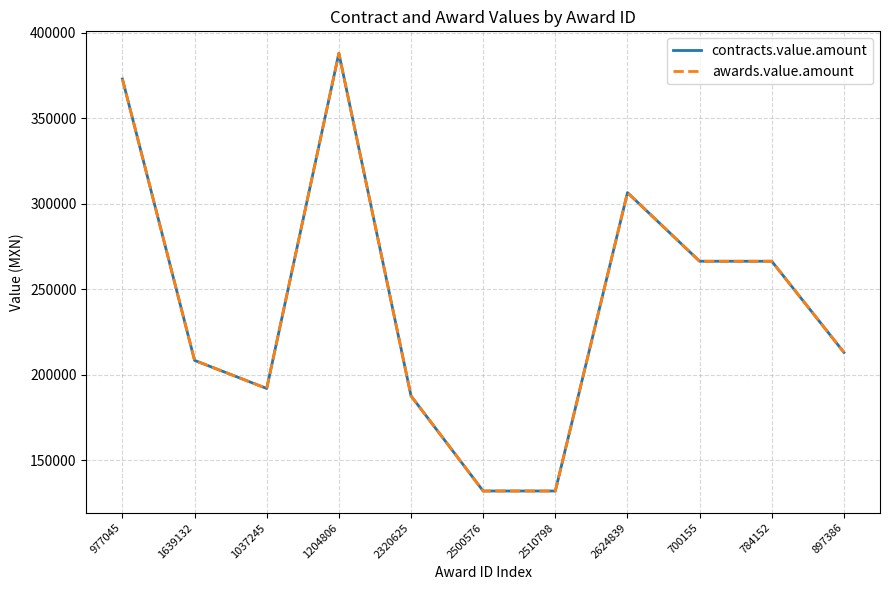

Reading left to right, extract all data points from this chart.

contracts.value.amount: 372932.0	208424.2	192000.0	388000.0	187660.8	132057.6	132057.6	306500.4	266380.0	266380.0	213104.0
awards.value.amount: 372932.0	208424.2	192000.0	388000.0	187660.8	132057.6	132057.6	306500.4	266380.0	266380.0	213104.0